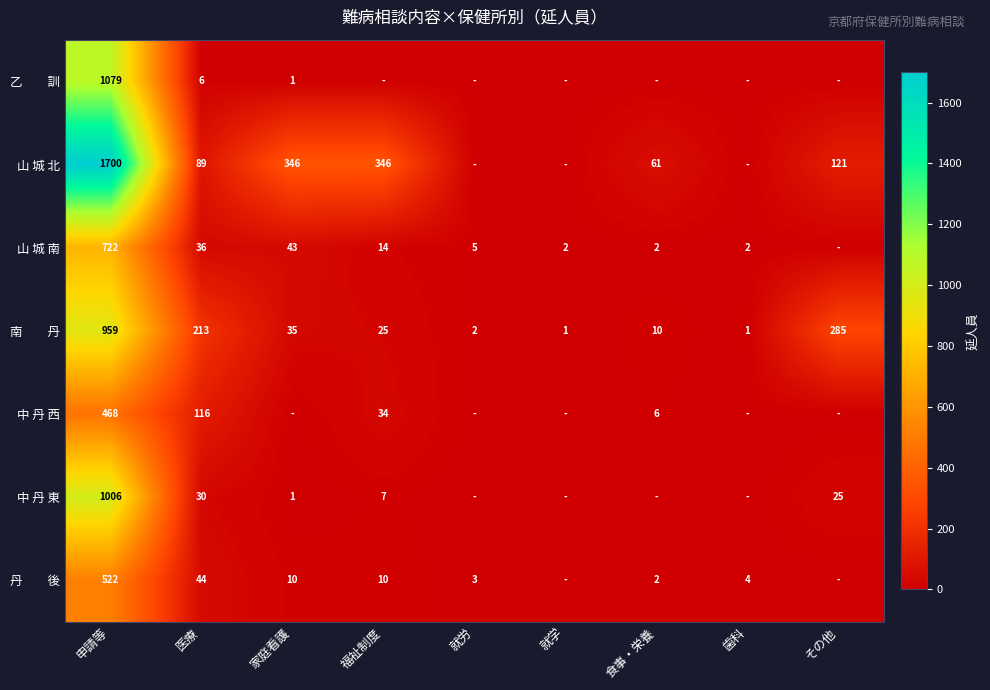

What is the total value across all series at 医療?

534